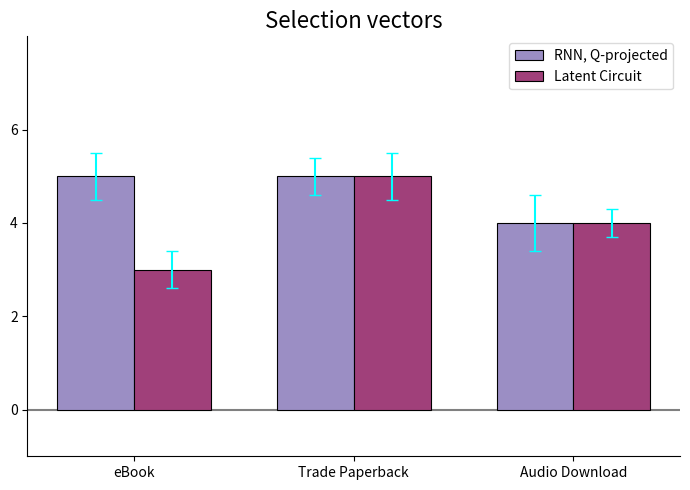

What is the approximate value of RNN, Q-projected at Trade Paperback?

5